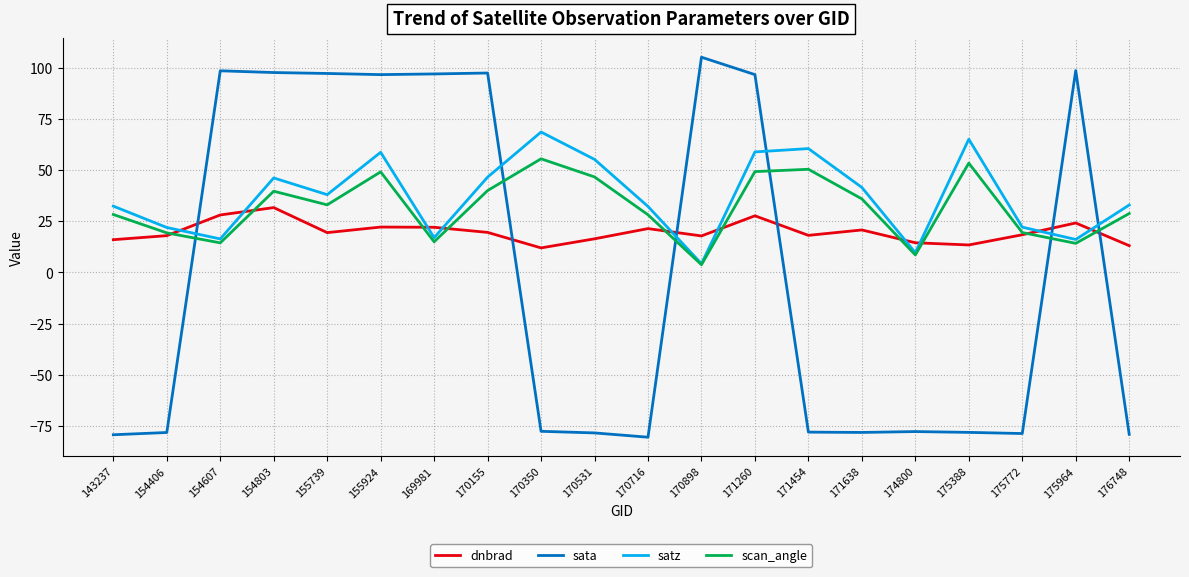

What is the minimum value for dnbrad?

12.0